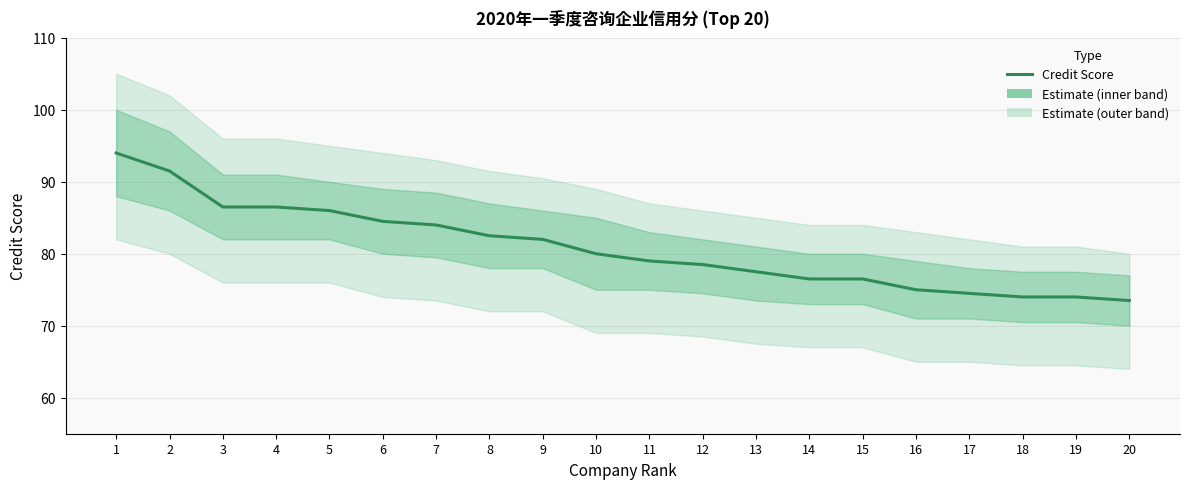

What is the maximum value shown in the chart?

94.0